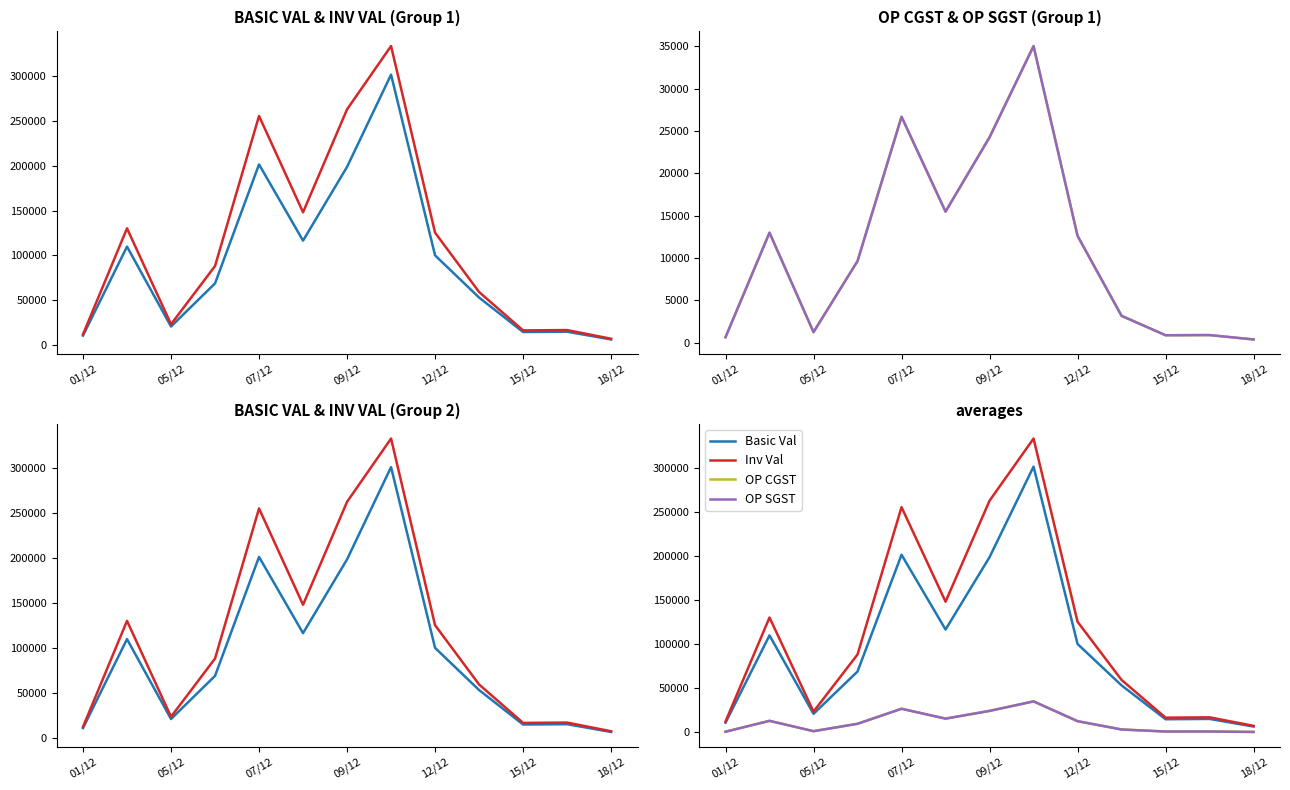

Reading right to left, list all the values displayed in this chart.

Basic Val: 6525.0	15150.0	14812.5	53167.5	100086.0	301181.0	198522.0	116475.8	201282.0	68905.0	20925.0	109833.5	10875.0
Inv Val: 7308.0	16968.0	16590.0	59345.0	125326.1	332972.6	262532.5	148028.1	255202.2	88198.4	23436.0	130143.3	12180.0
OP CGST: 391.5	909.0	888.8	3178.2	12620.0	35035.3	24264.5	15488.1	26688.2	9646.7	1255.5	12999.2	652.5
OP SGST: 391.5	909.0	888.8	3178.2	12620.0	35035.3	24264.5	15488.1	26688.2	9646.7	1255.5	12999.2	652.5